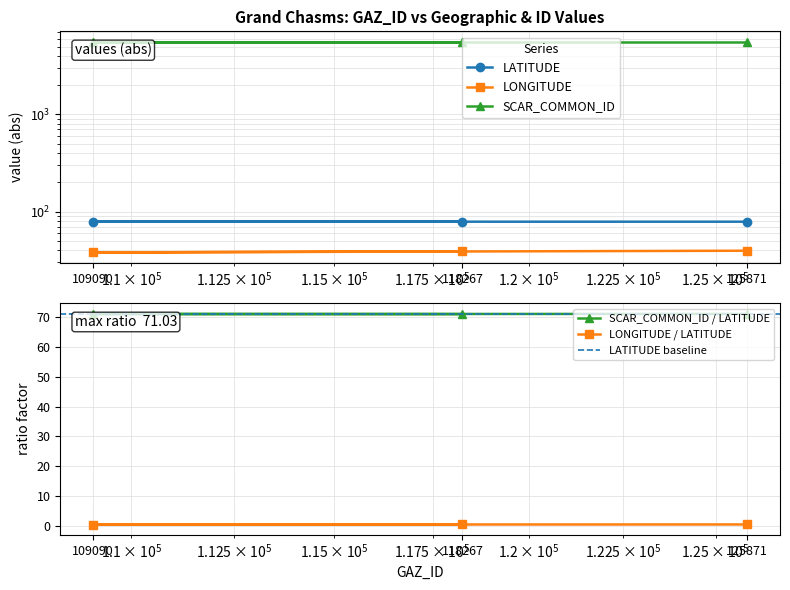

How many data points does each series have?

3